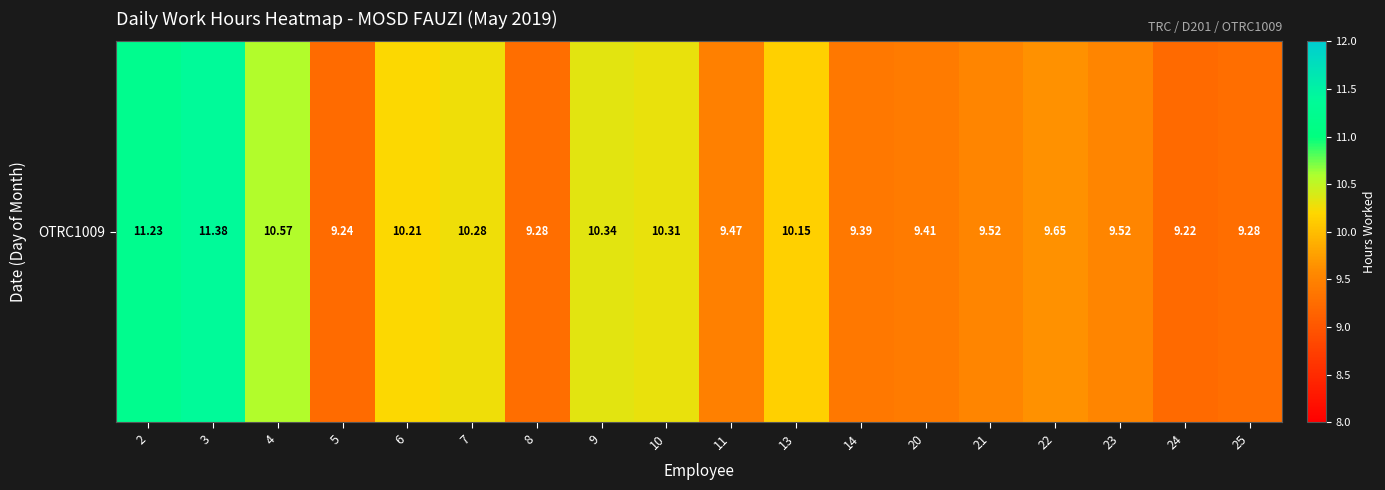

What is the smallest value displayed?

9.2